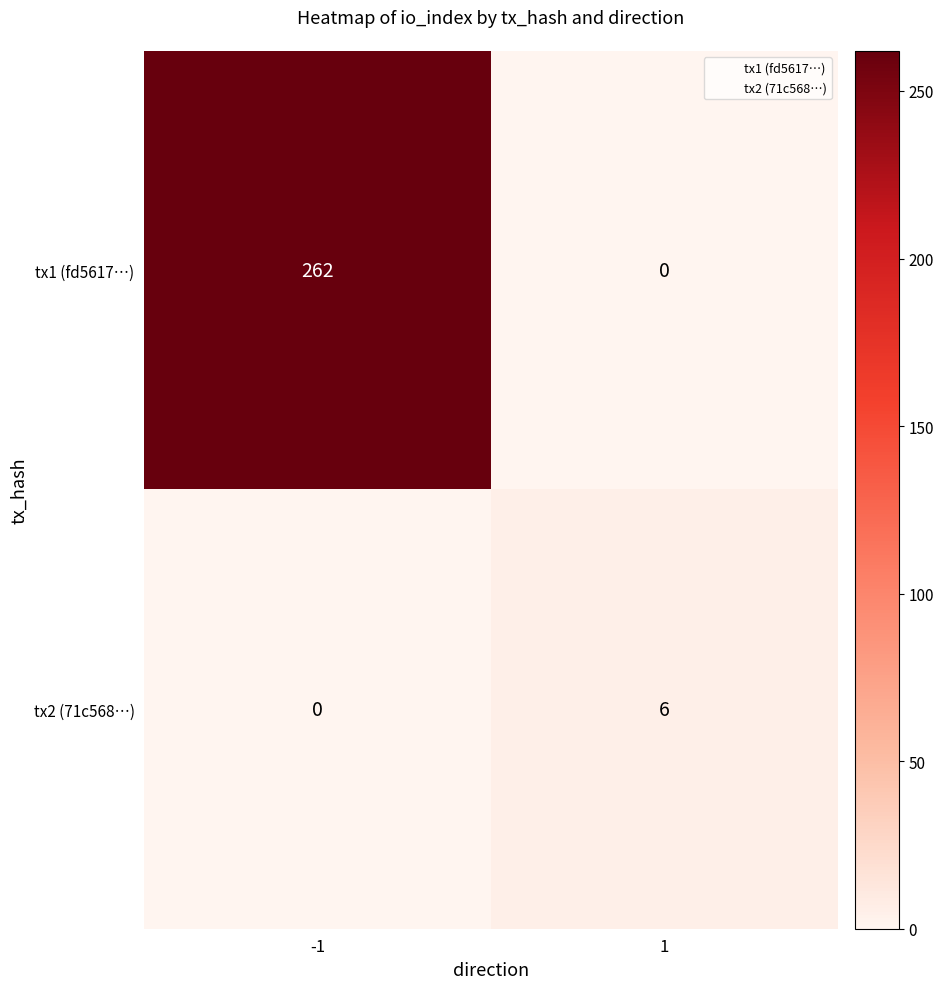

Reading left to right, what are all the values shown in this chart?

tx1 (fd5617…): 262	0
tx2 (71c568…): 0	6